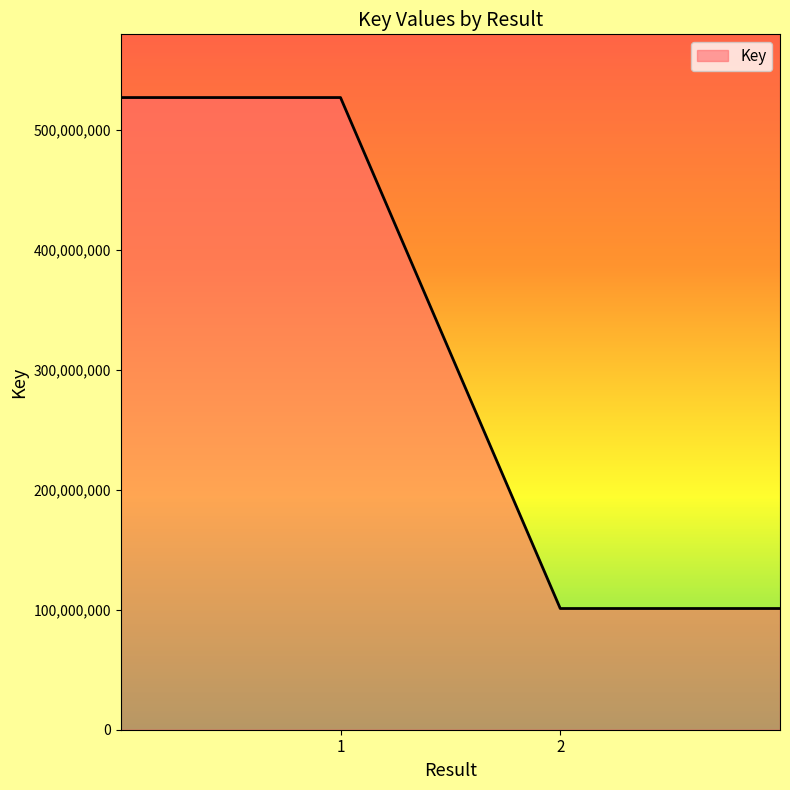

True or false: there are more than 1 points higher than both neighbors.

False